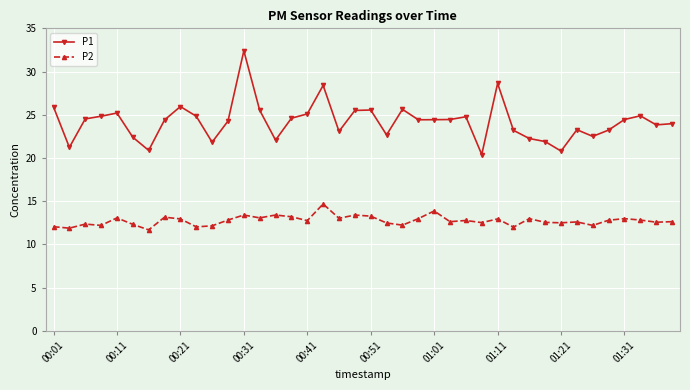

Rank the series by their maximum value, from lowest to highest.

P2, P1